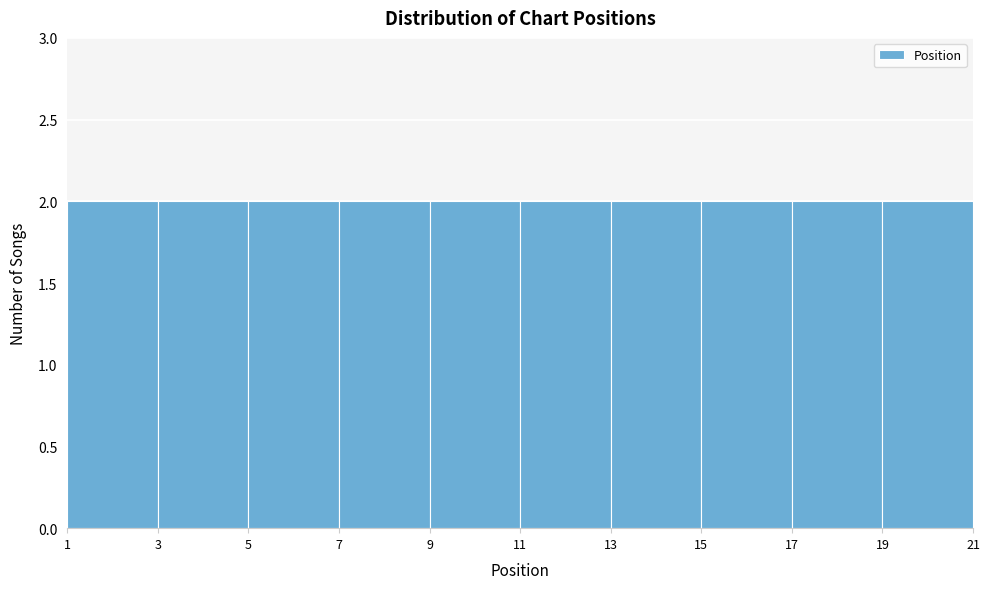

How tall is the bar that spans 11 to 13 on the x-axis? The values are not printed on the chart, so give them approximately, as read against the axis.

2